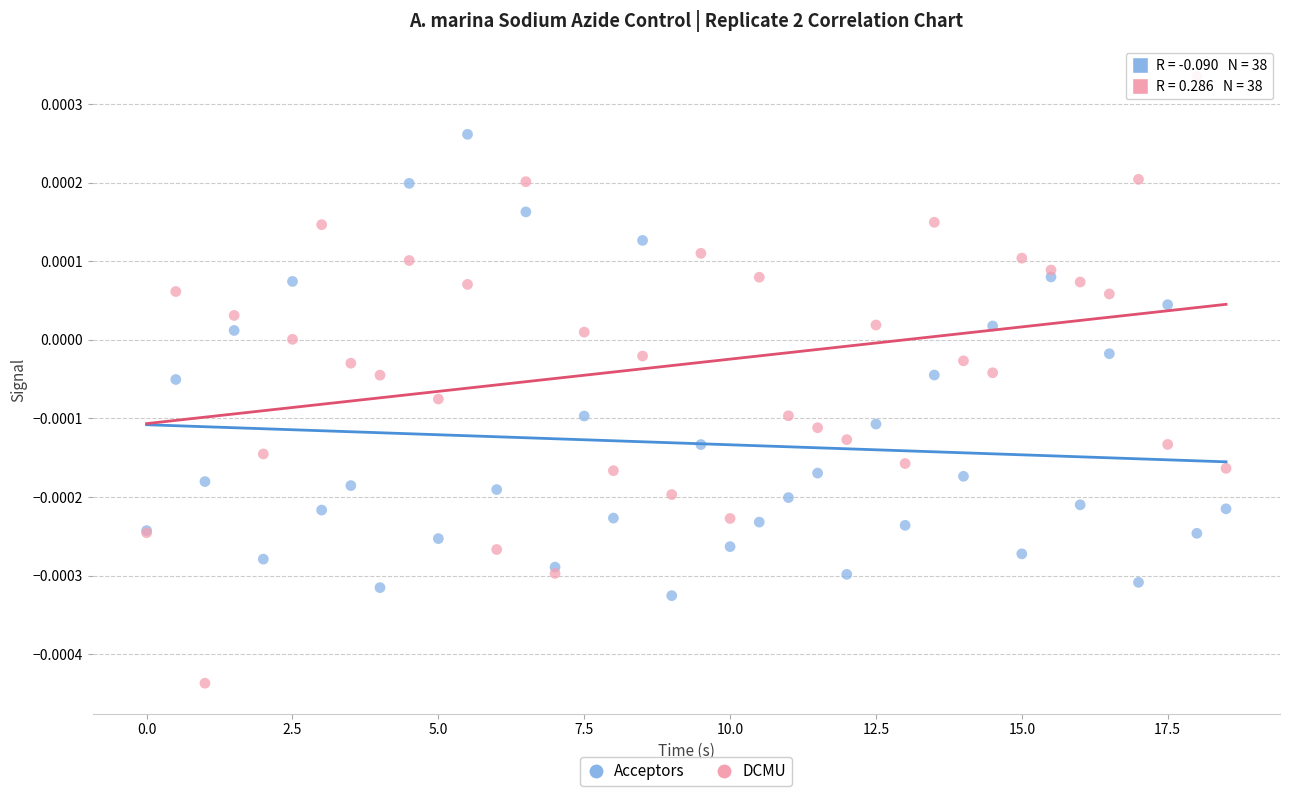

What are all the series names shown in the legend?

Acceptors, DCMU